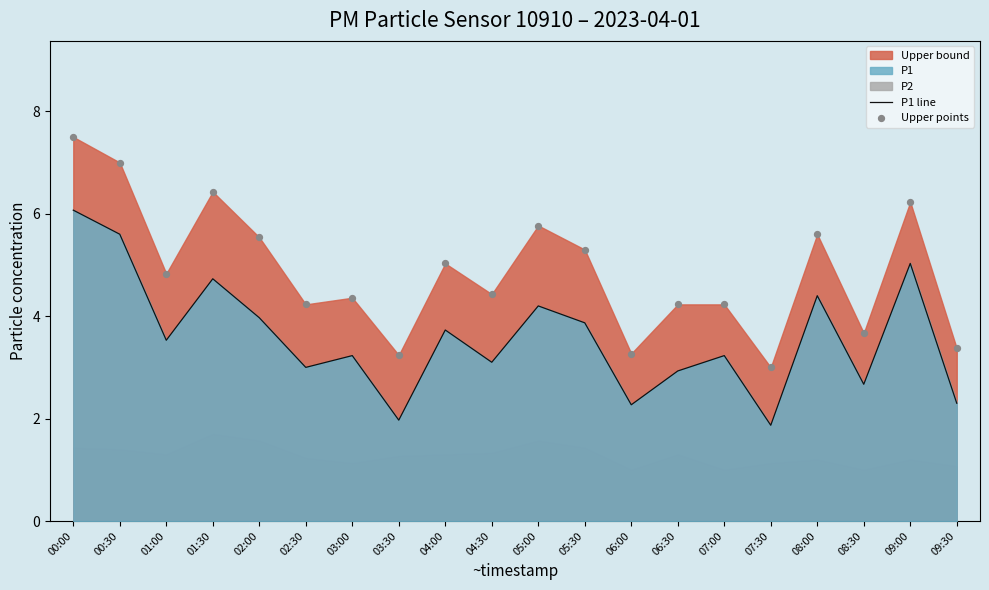

Which series has the largest total across all categories?

Upper points